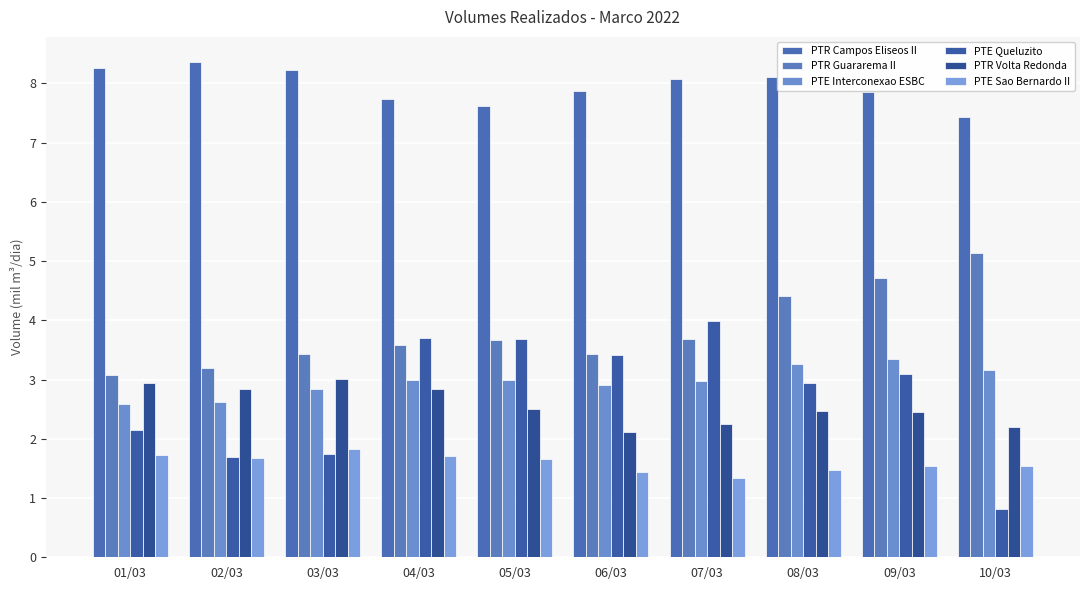

What is the sum of the PTE Sao Bernardo II values at 09/03 and 01/03?

3.3